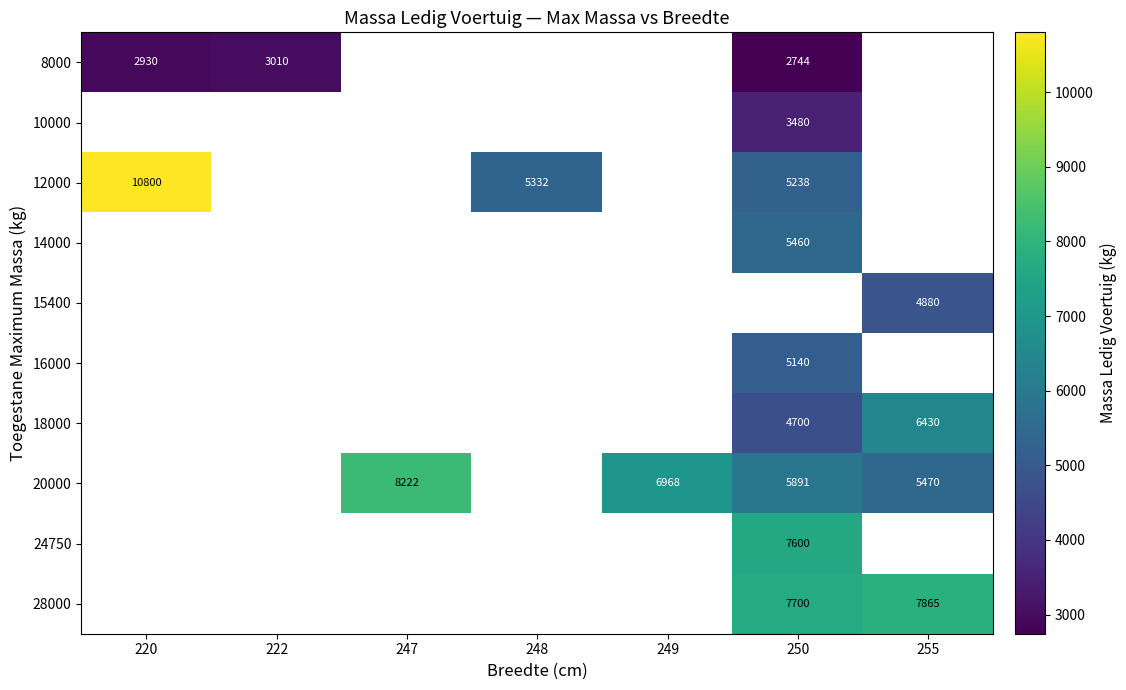

The value of 16000 at 250 is 5140. True or false?

True